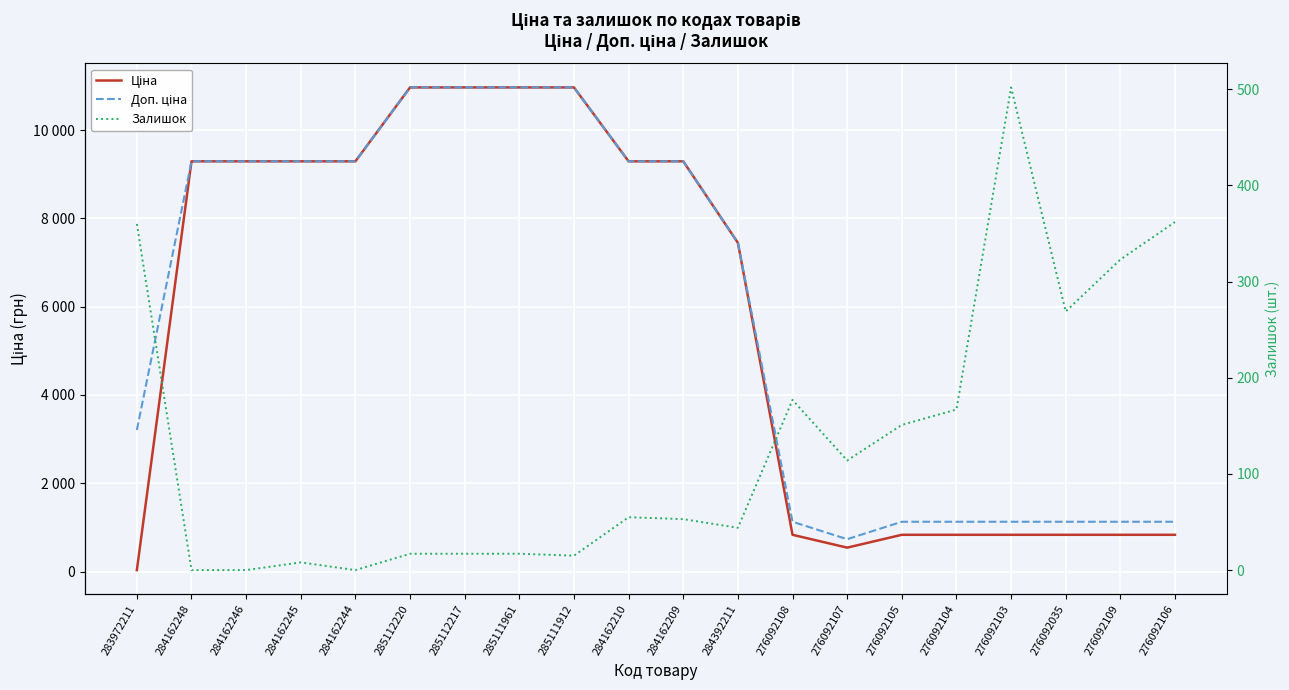

Between 285111912 and 276092104, which series saw the biggest shift?

Ціна